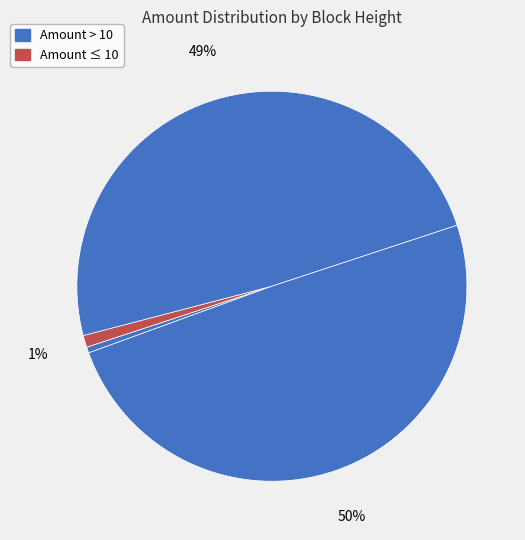

How many segments does this pie chart have?

4